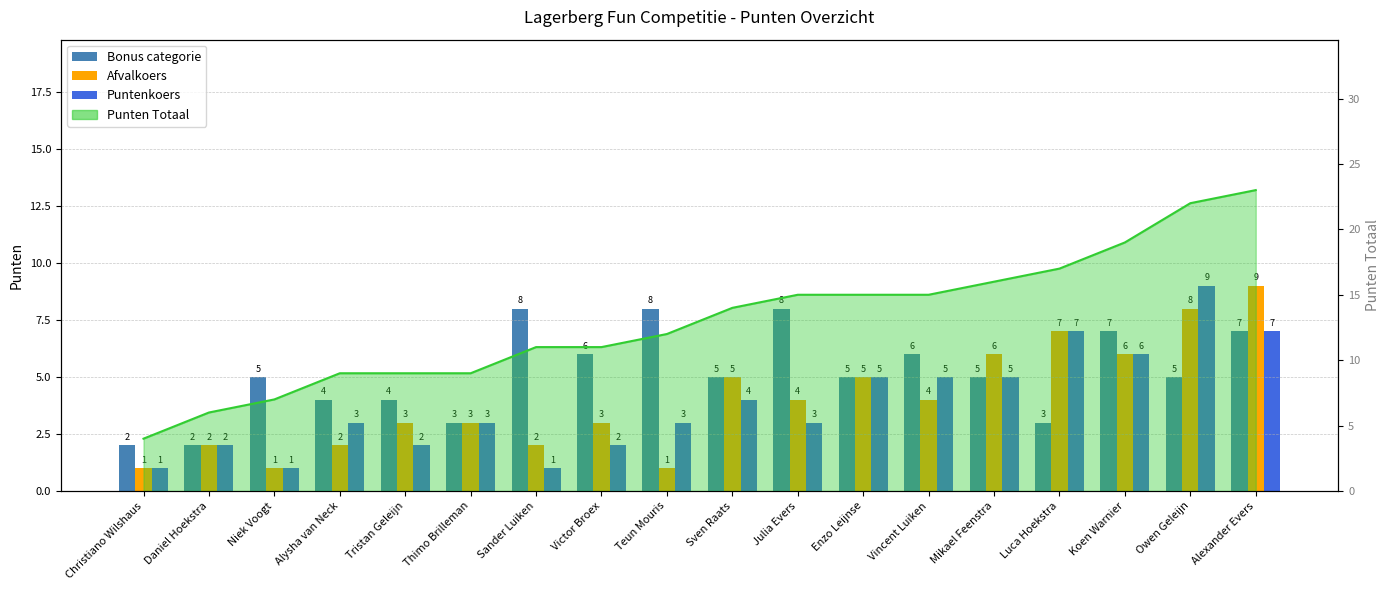

What is the maximum value for Bonus categorie?

8